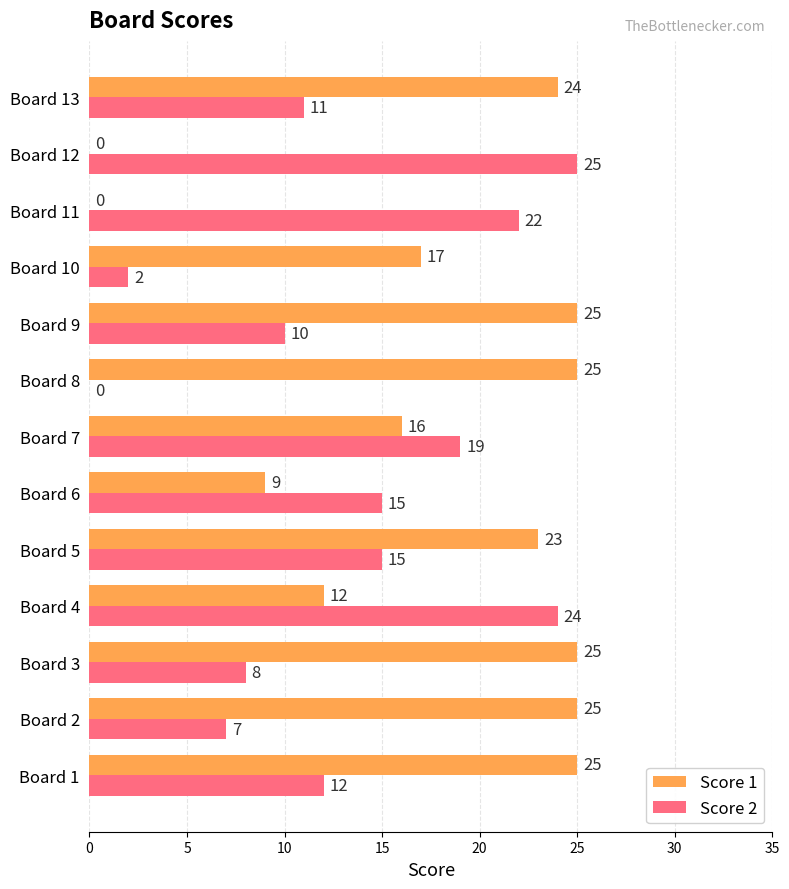

What is the total value across all series at Board 6?

24